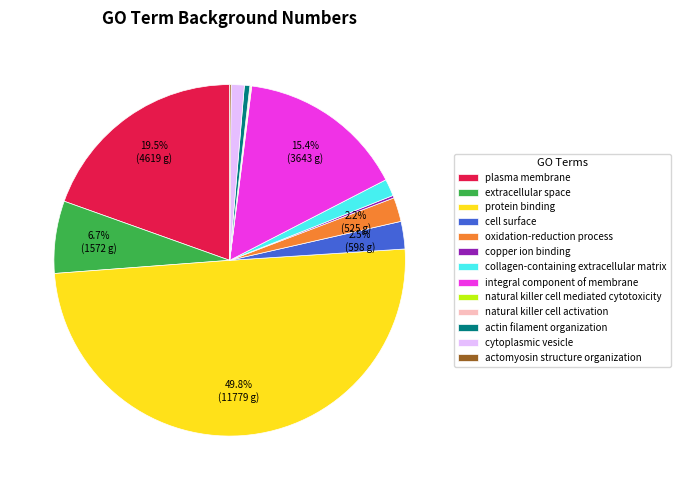

What is the ratio of the value at oxidation-reduction process to the value at collagen-containing extracellular matrix?

1.4